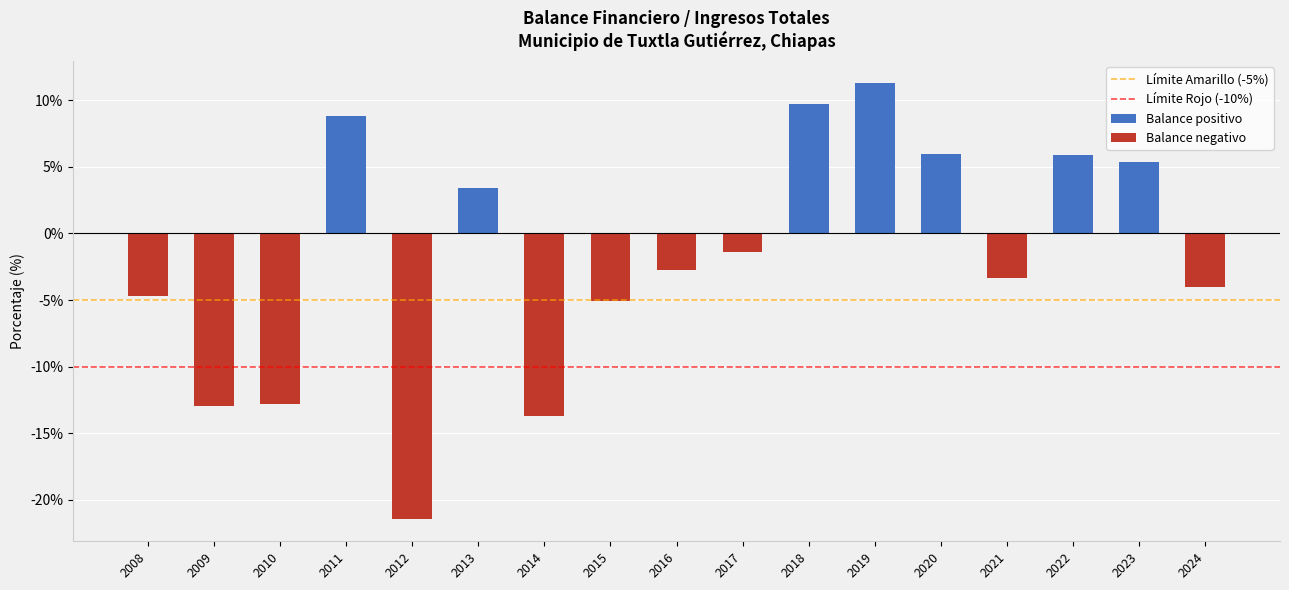

The value at 2024 is -0.1. True or false?

False